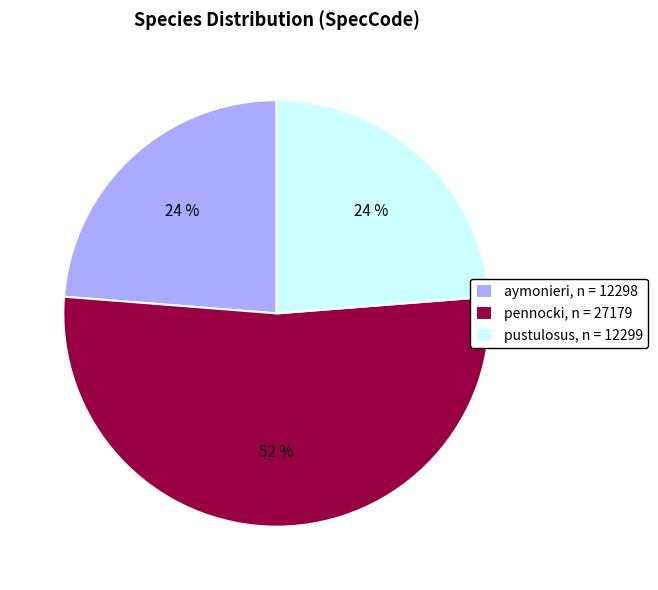

Combined, do pustulosus, n = 12299 and pennocki, n = 27179 account for over 50%?

Yes